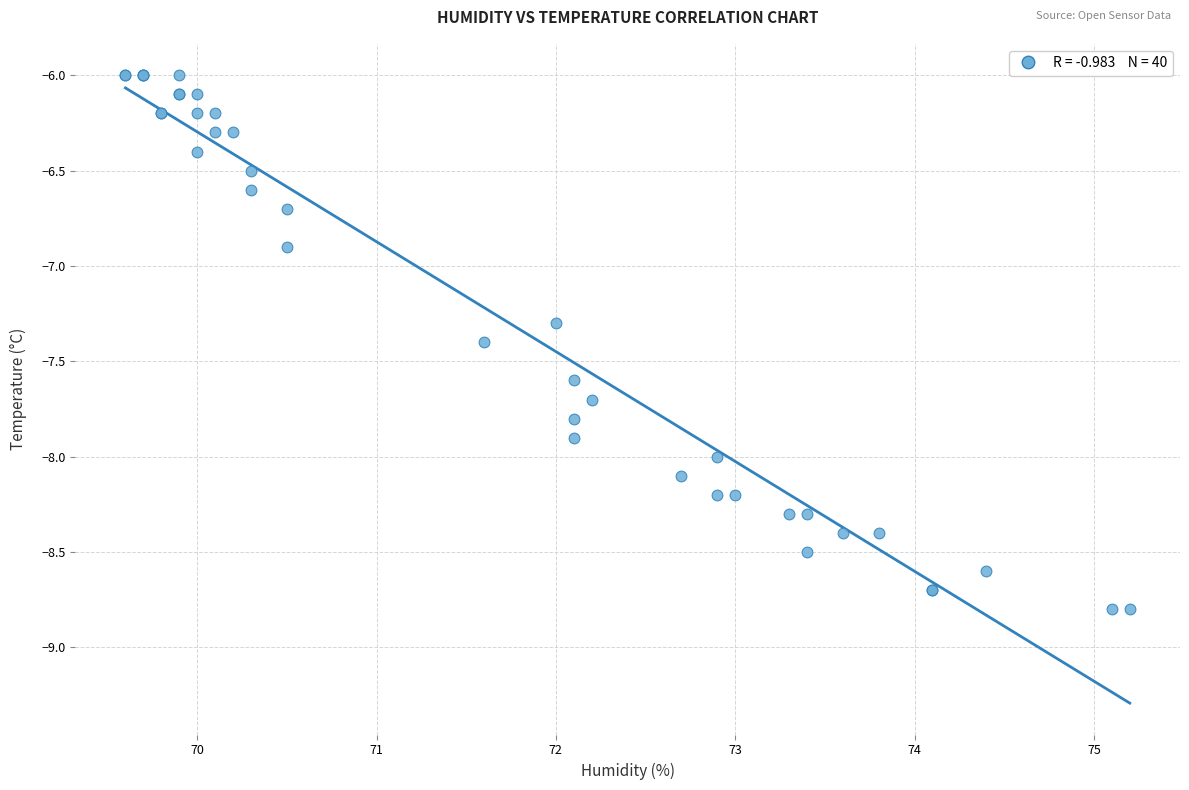

What Y value in the scatter plot is closest to -7?

-6.9